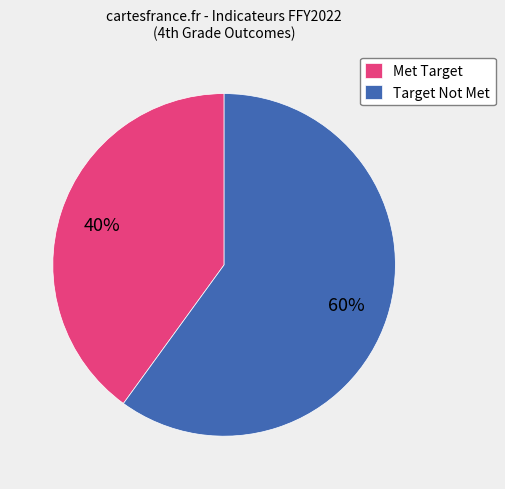

Rank the categories by value from lowest to highest.

Met Target, Target Not Met